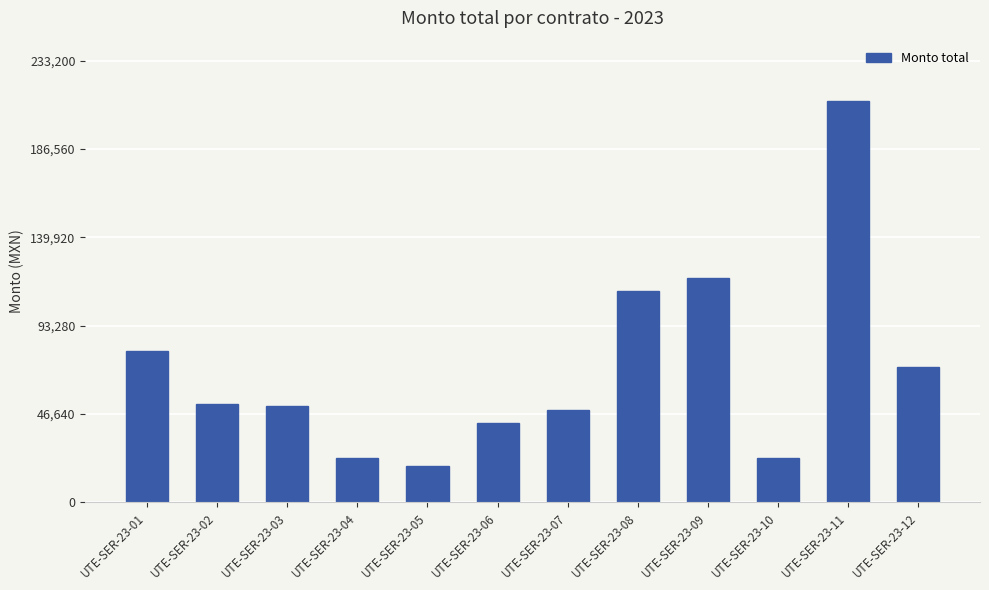

What is the value of the 3rd bar from the left?

50721.0